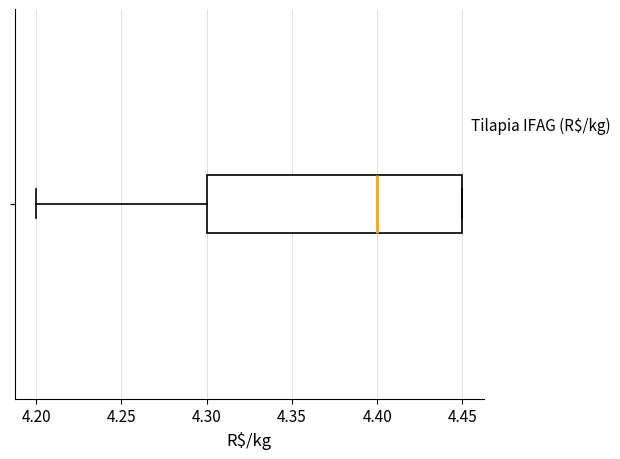

Where does the left whisker of the box end on the x-axis? The values are not printed on the chart, so give them approximately, as read against the axis.

4.20